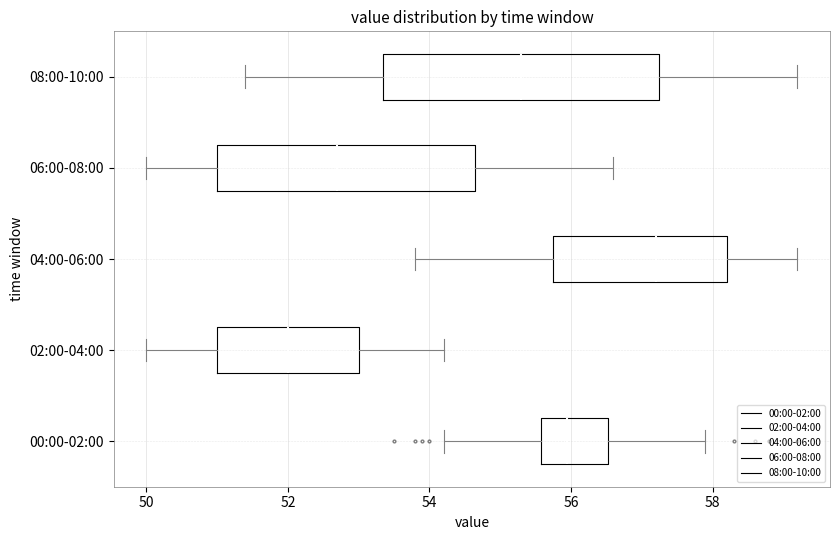

Where does the right whisker of the box for 06:00-08:00 end on the x-axis? The values are not printed on the chart, so give them approximately, as read against the axis.

56.6